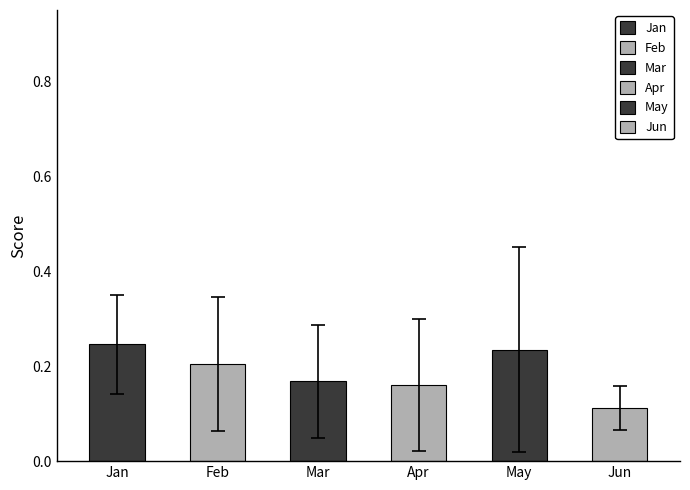

What is the spread (max minus min) of values at pct25?

0.1